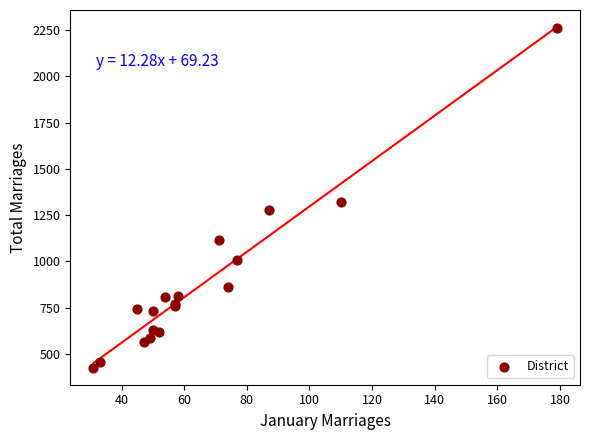

What Y value in the scatter plot is closest to 1343?

1320